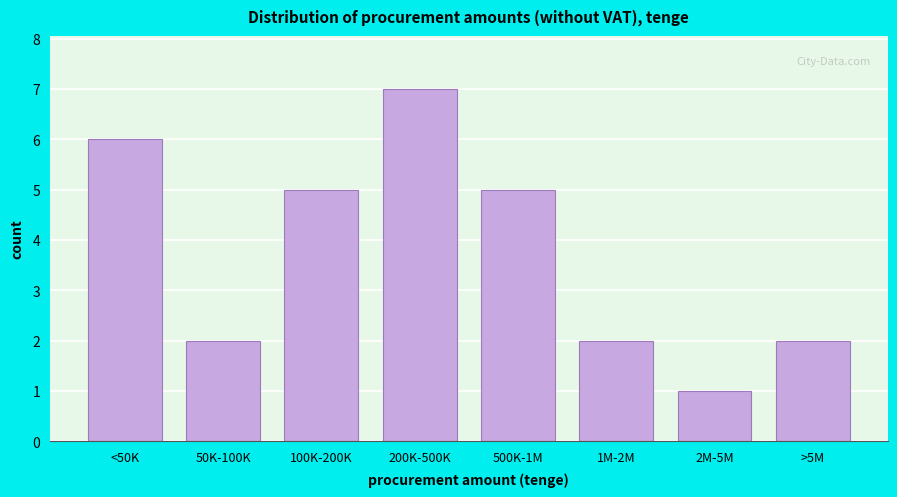

Reading left to right, transcribe all the data shown in this chart.

<50K=6	50K-100K=2	100K-200K=5	200K-500K=7	500K-1M=5	1M-2M=2	2M-5M=1	>5M=2